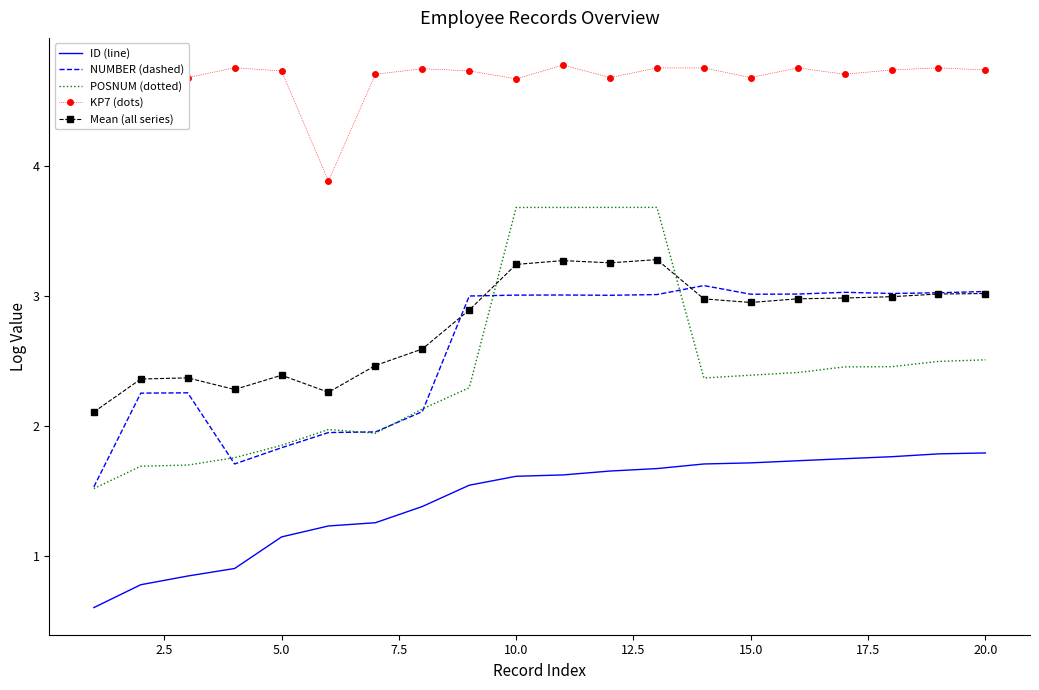

In POSNUM (dotted), how many points are lower than both neighbors (excluding endpoints)?

2